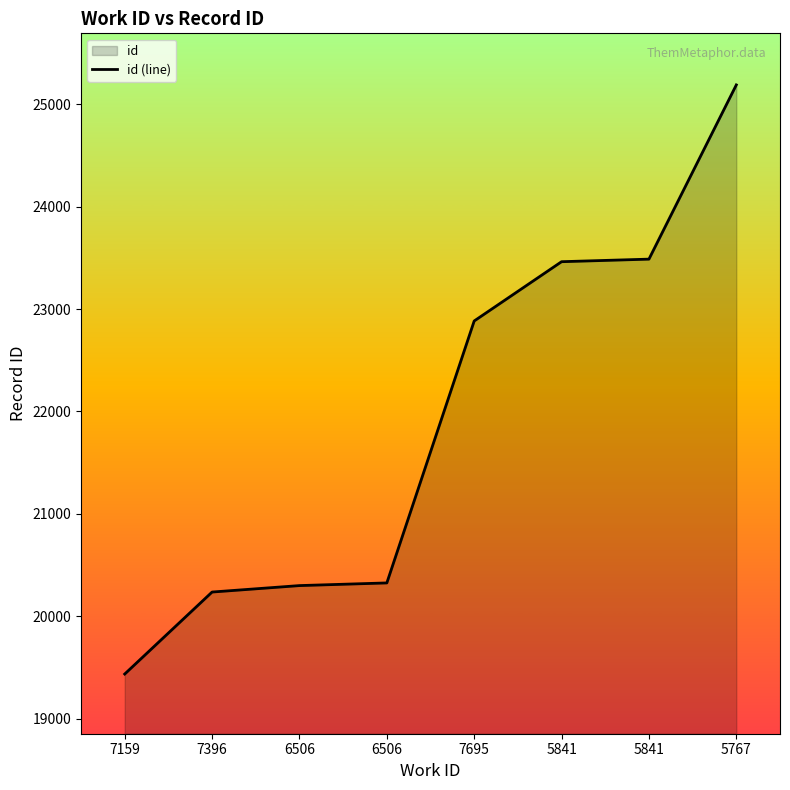

List the labels in order of value, smallest first.

7159, 7396, 6506, 6506, 7695, 5841, 5841, 5767